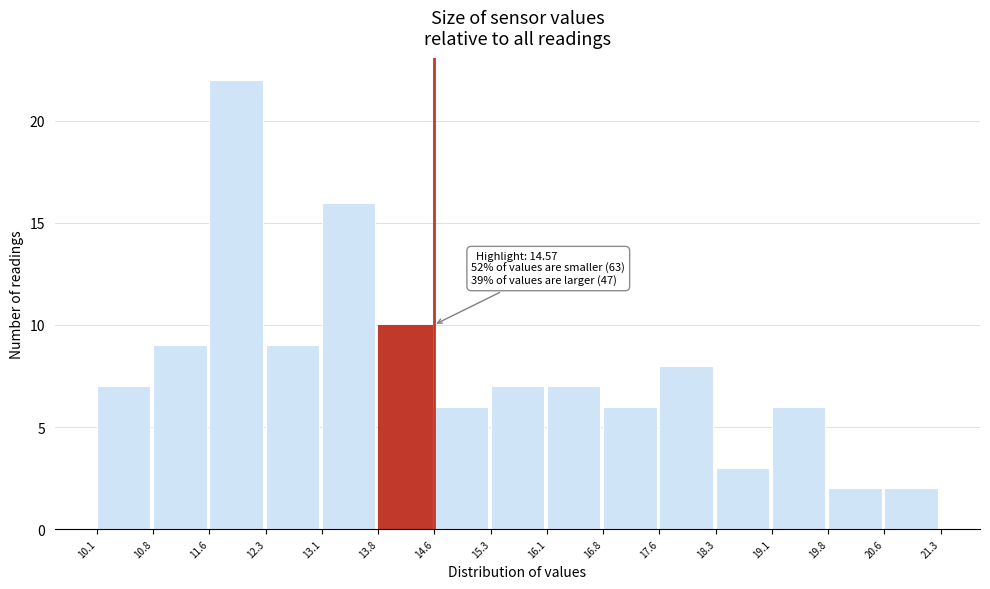

Which range on the x-axis has the tallest bar?

11.6 to 12.3